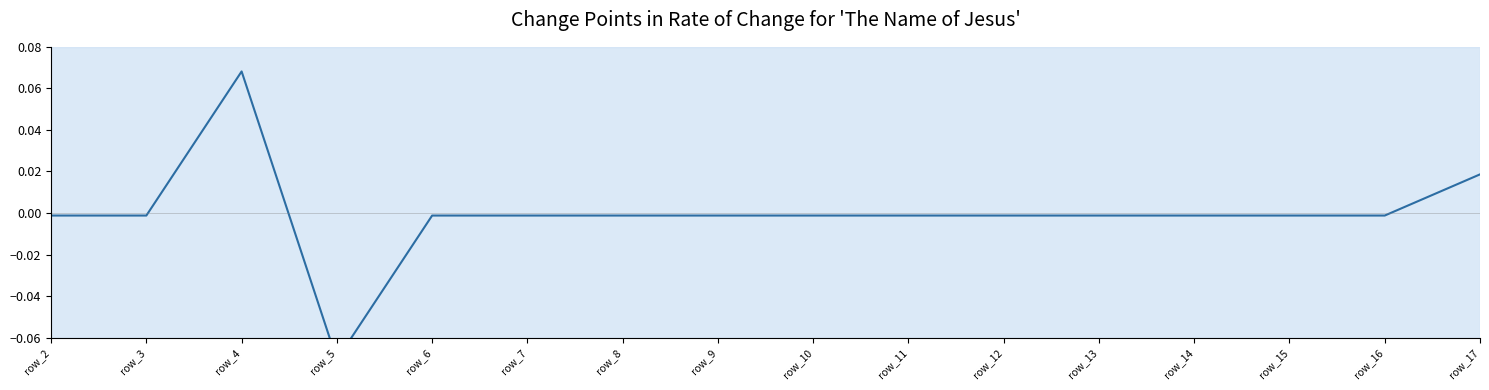

At which category does the chart reach its peak across all series?

row_4